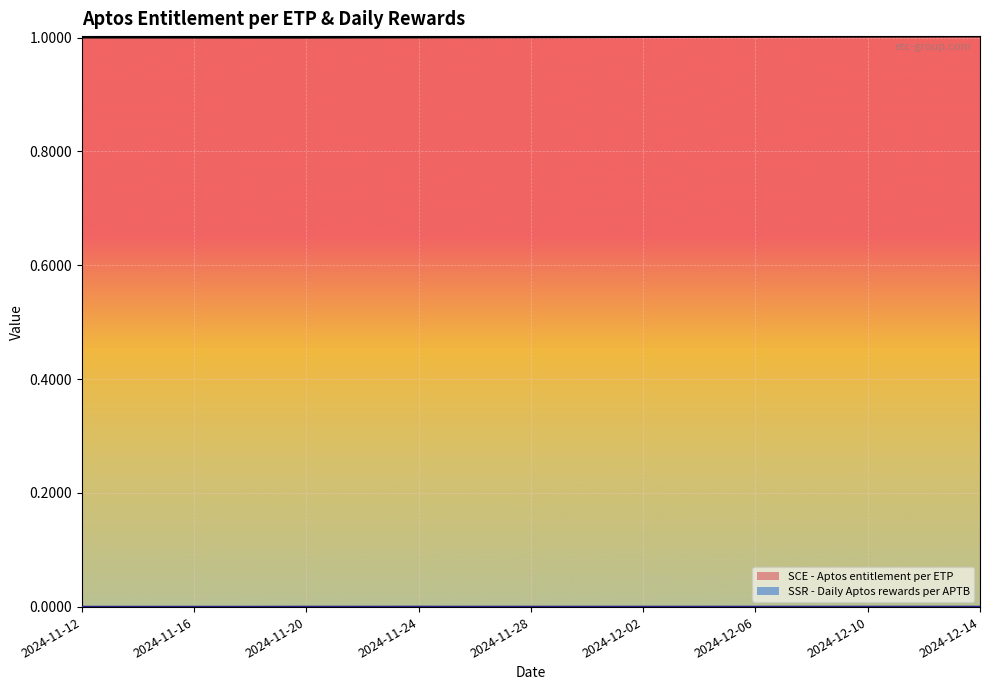

What is the difference between the highest and lowest values at 2024-11-13?

1.0